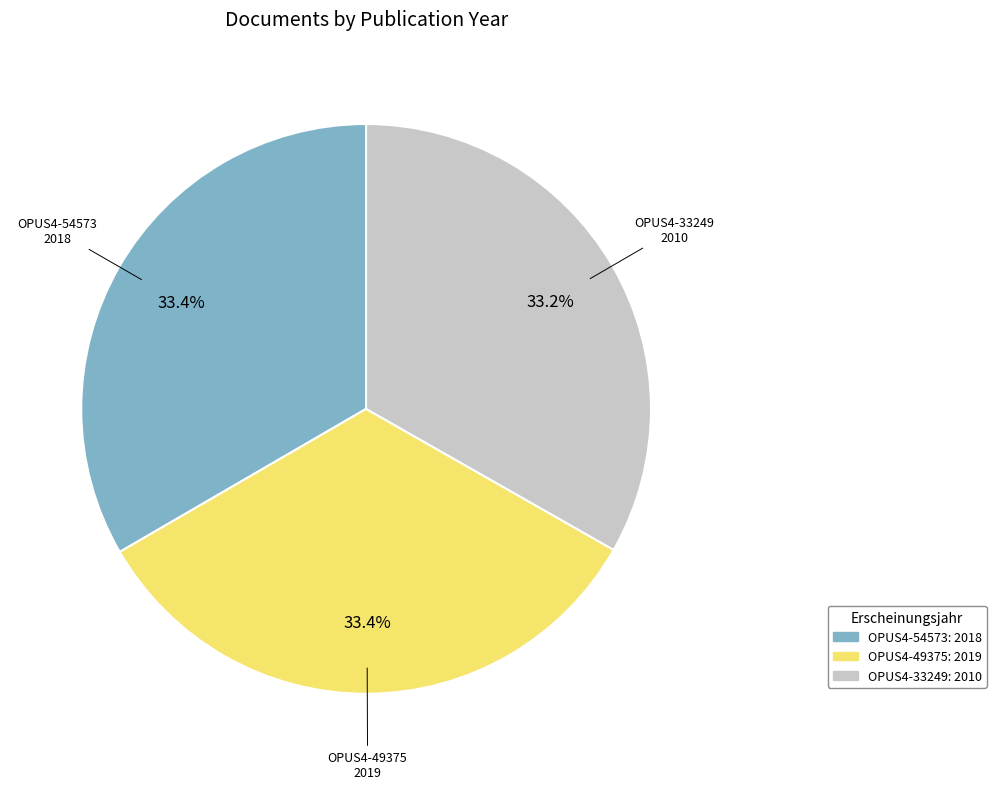

Is it true that OPUS4-33249 is 33% of the pie?

True